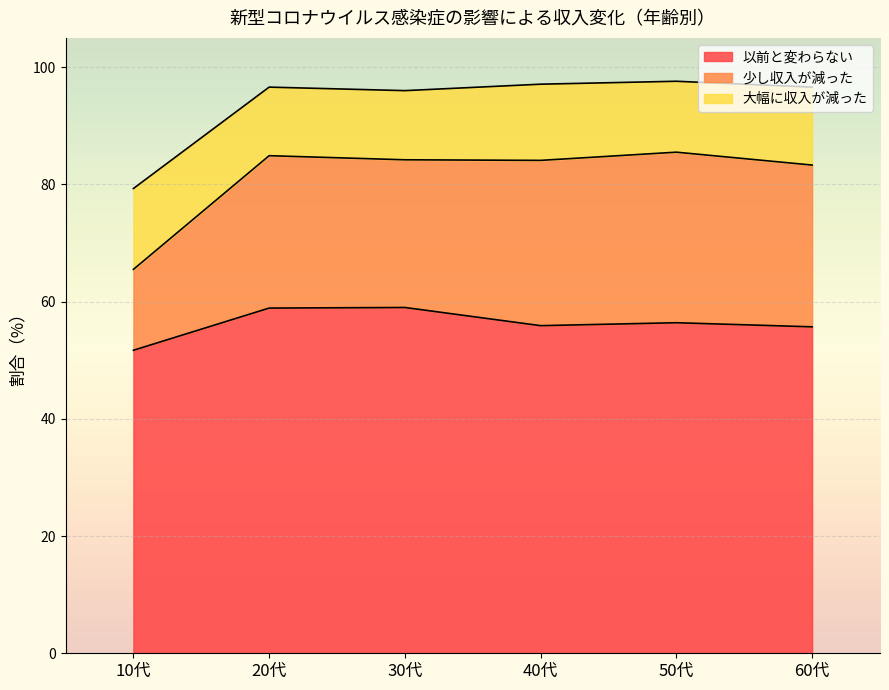

True or false: 少し収入が減った and 以前と変わらない cross at least once.

False